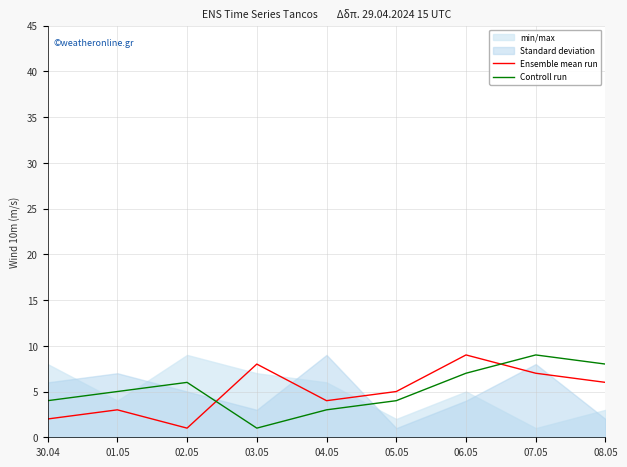

Rank the categories by Controll run value from highest to lowest.

07.05, 08.05, 06.05, 02.05, 01.05, 30.04, 05.05, 04.05, 03.05